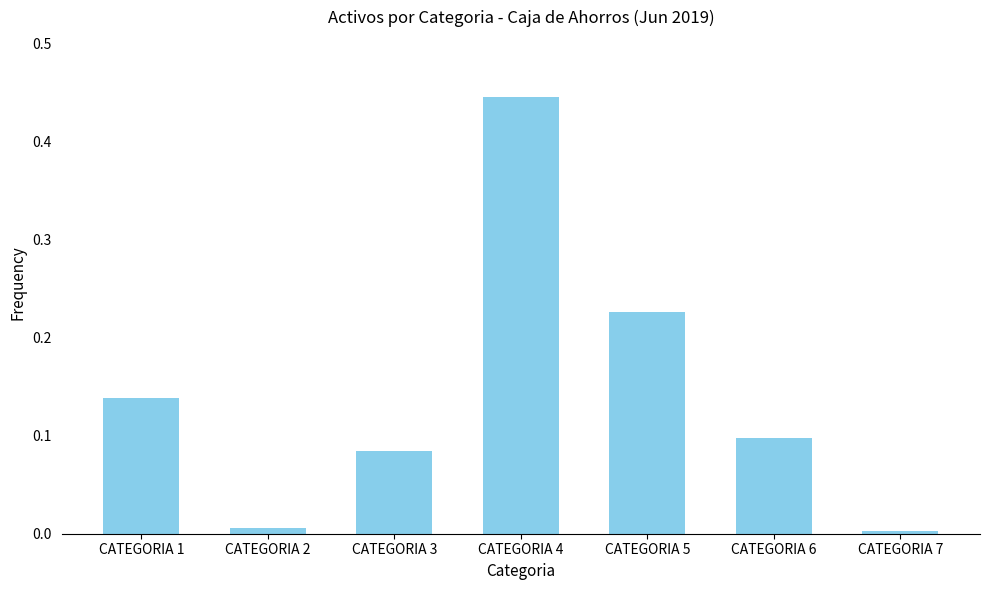

Which label corresponds to the largest value in the chart?

CATEGORIA 4